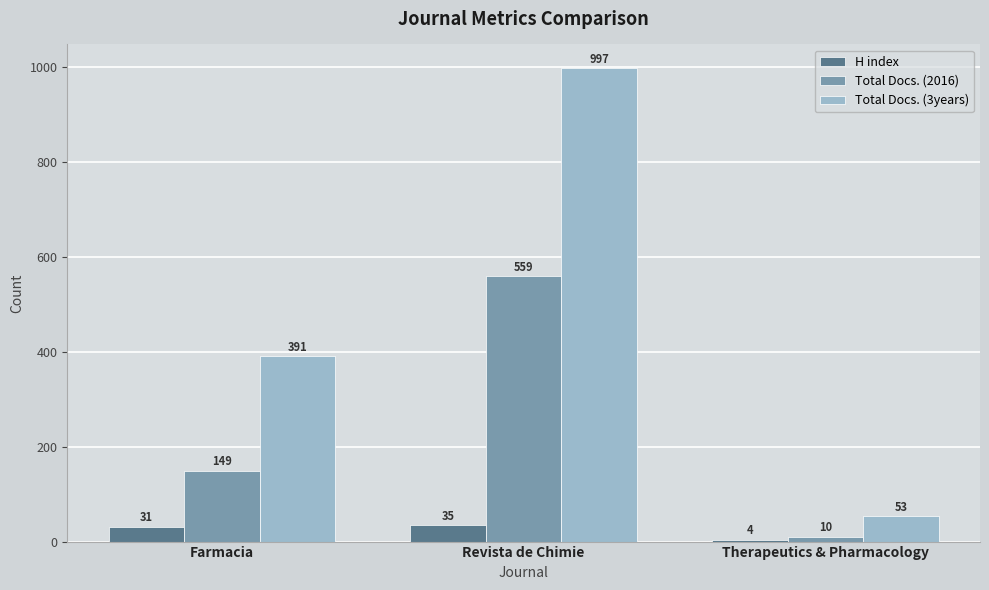

Reading left to right, transcribe all the data shown in this chart.

H index: Farmacia=31	Revista de Chimie=35	Therapeutics & Pharmacology=4
Total Docs. (2016): Farmacia=149	Revista de Chimie=559	Therapeutics & Pharmacology=10
Total Docs. (3years): Farmacia=391	Revista de Chimie=997	Therapeutics & Pharmacology=53